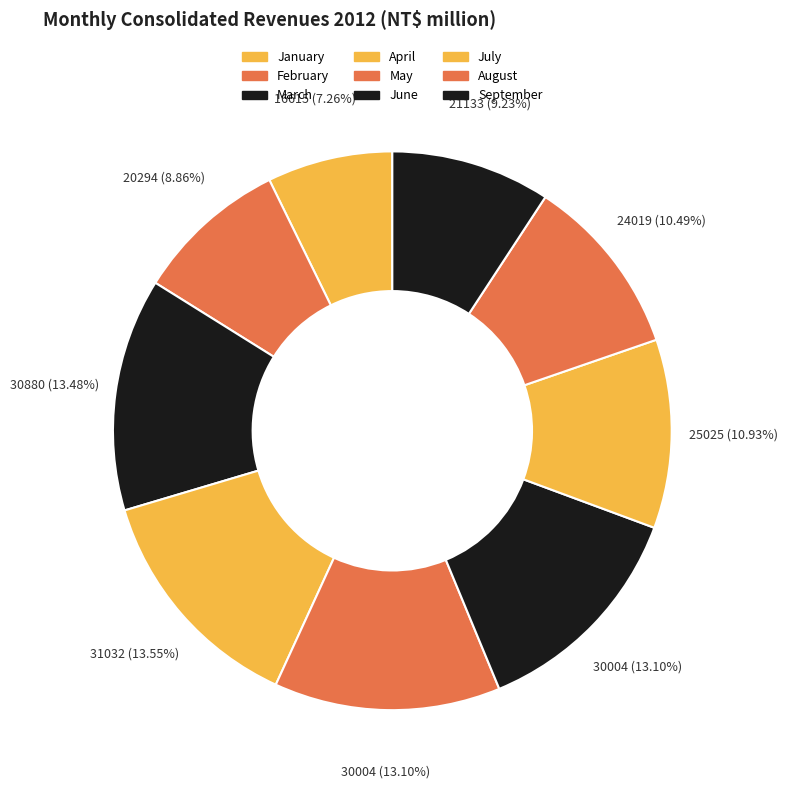

To the nearest percent, what portion does February represent?

9%